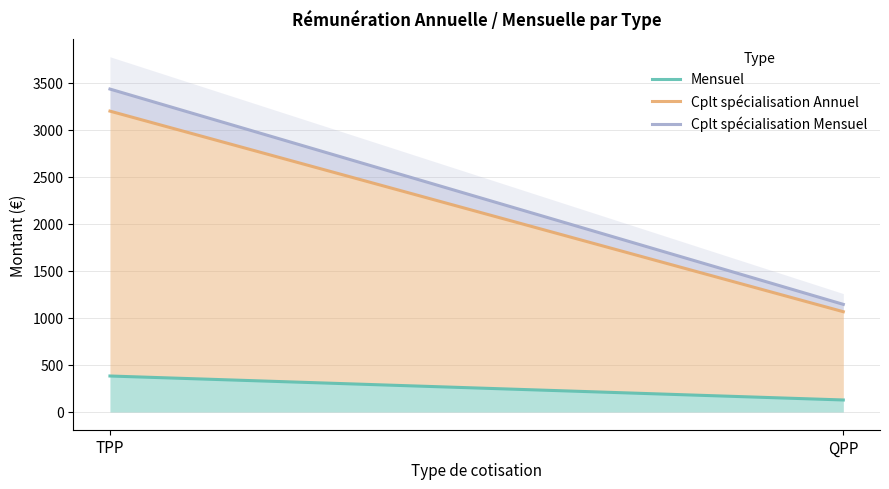

What is the difference between the Cplt spécialisation Annuel values at TPP and QPP?

2132.2